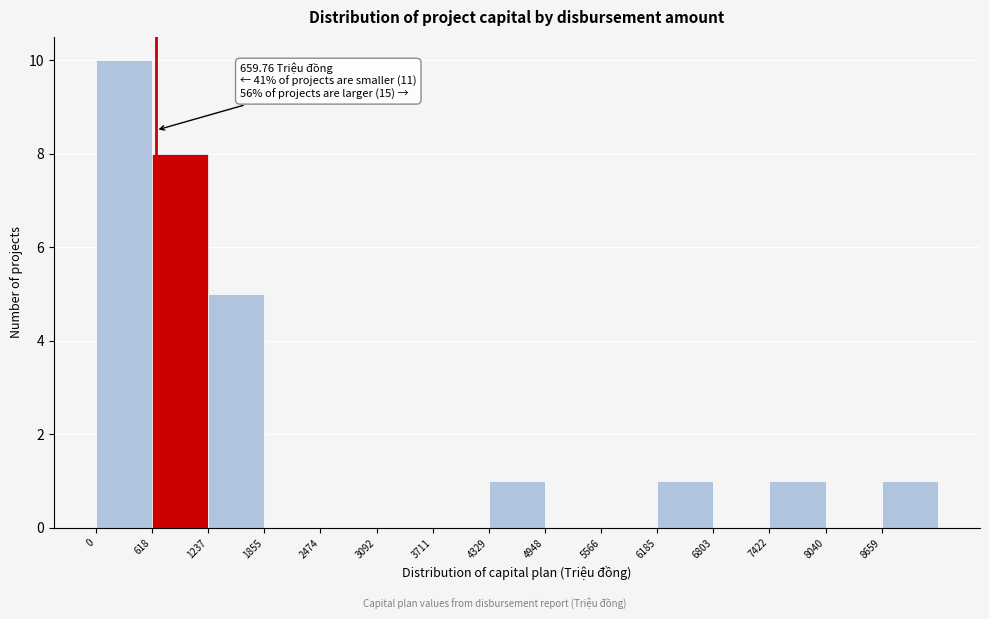

Which range on the x-axis has the tallest bar?

0 to 600